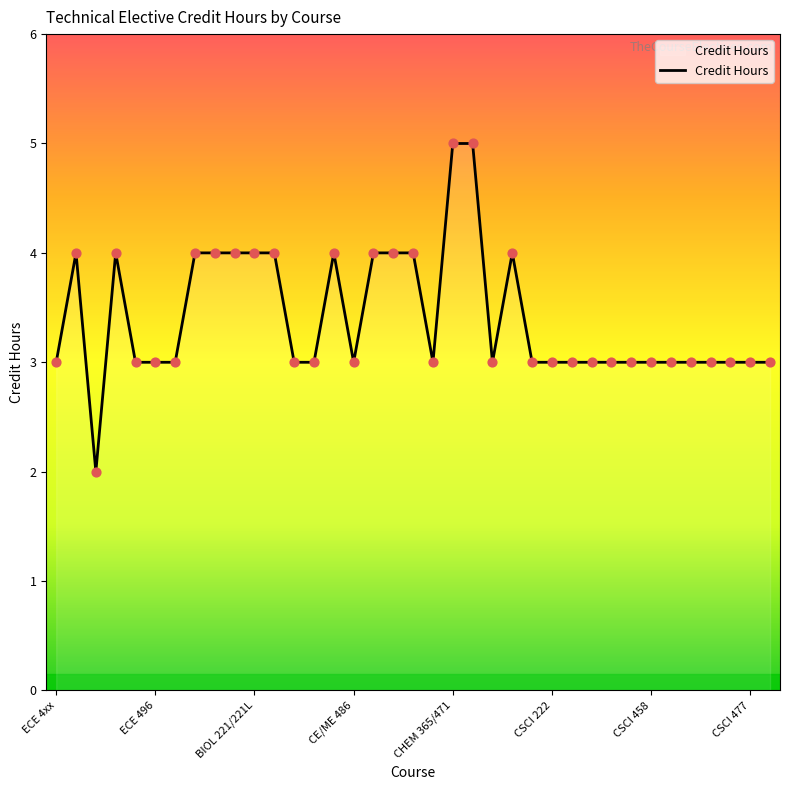

What is the greatest value displayed?

5